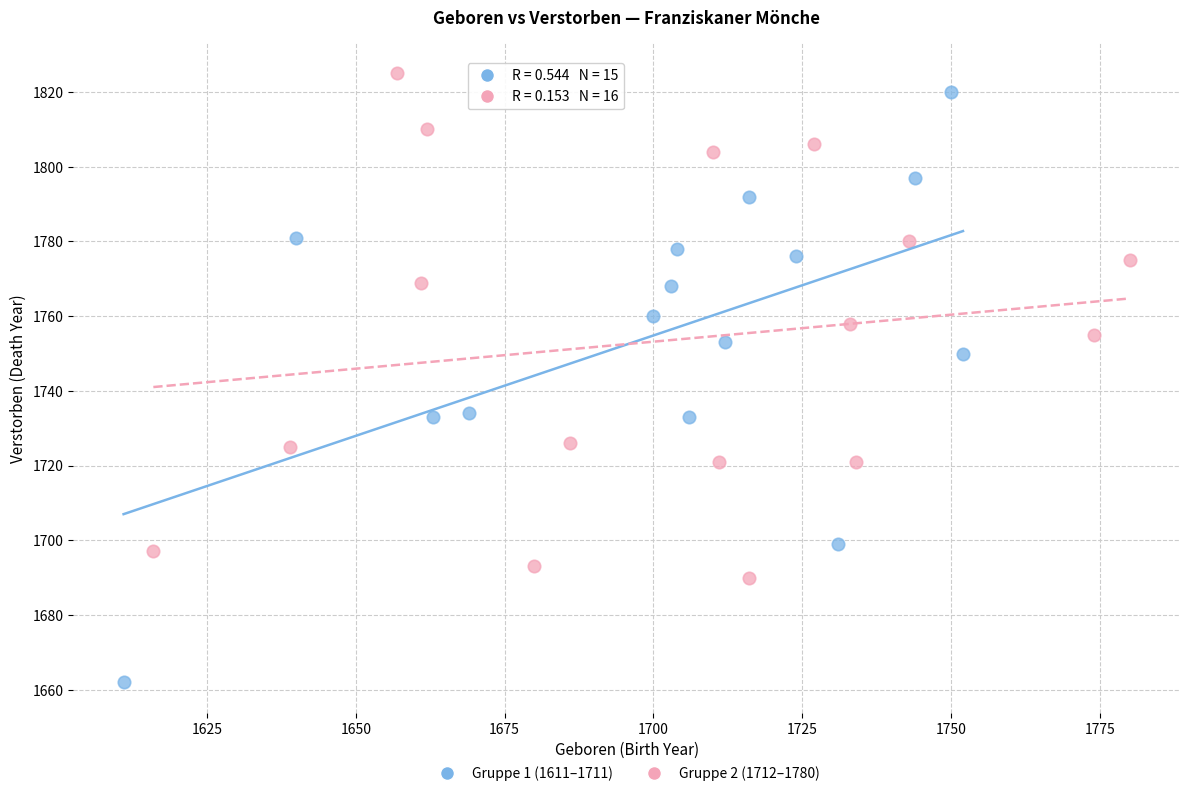

Which series has the largest Y range (max minus min)?

Gruppe 1 (1611–1711)